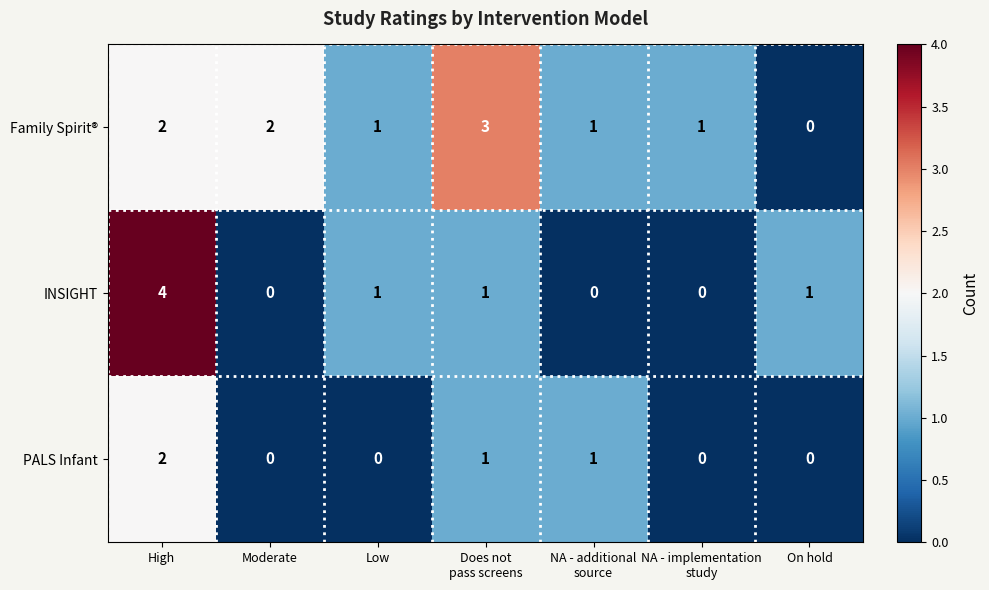

Which series has the largest range (max minus min)?

INSIGHT